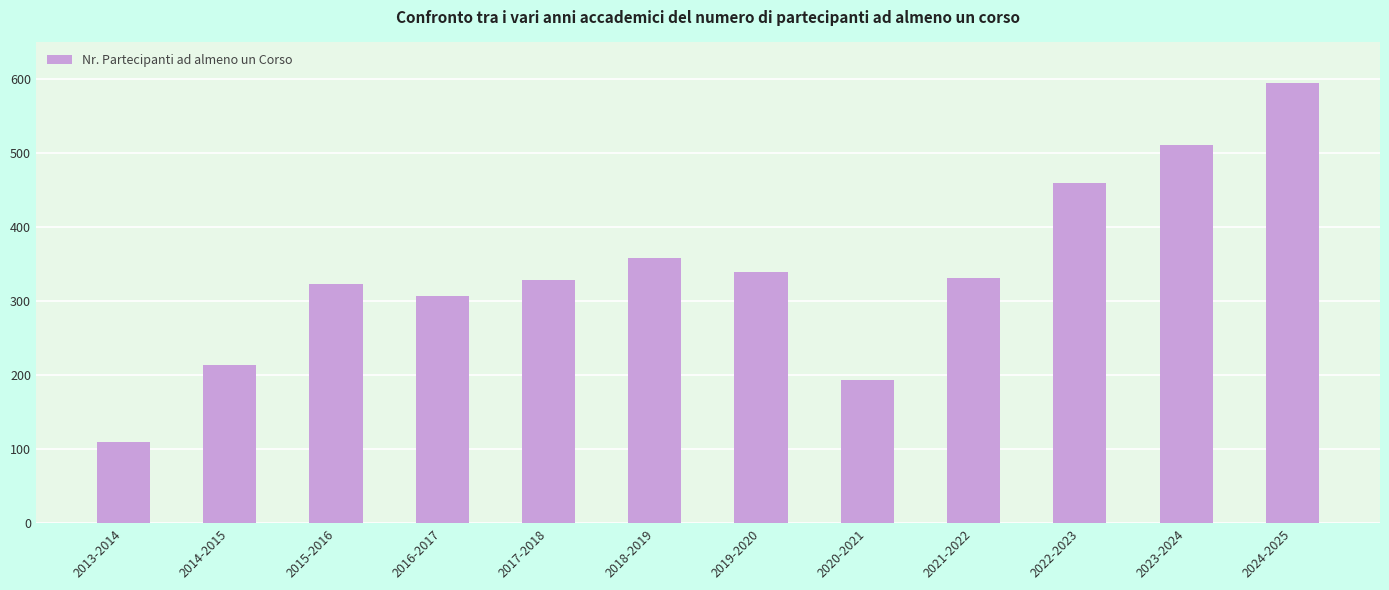

What is the smallest value displayed?

110